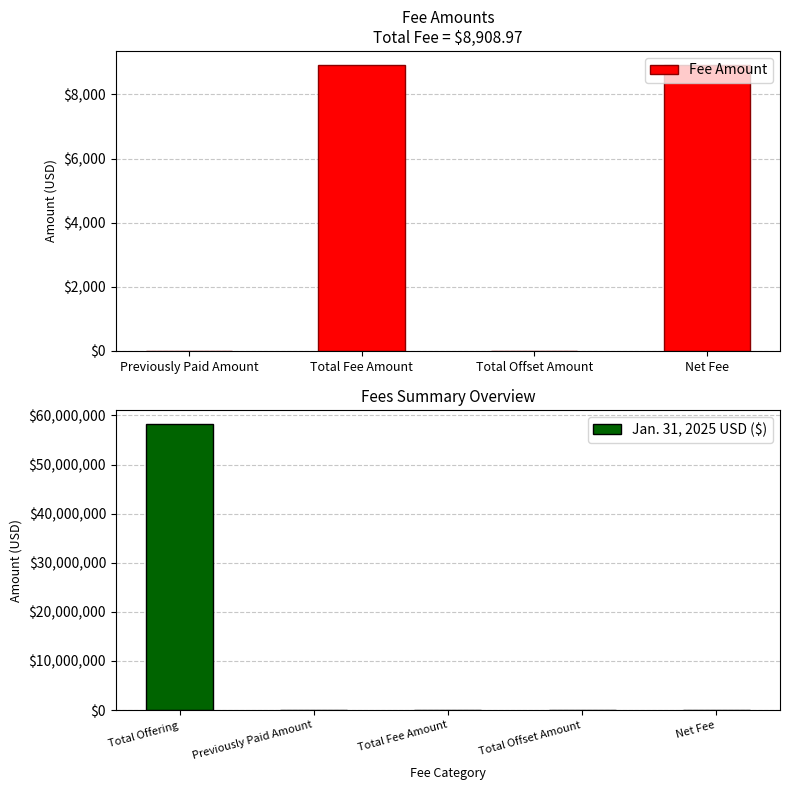

How many data points in Jan. 31, 2025 USD ($) are above 8908?

3